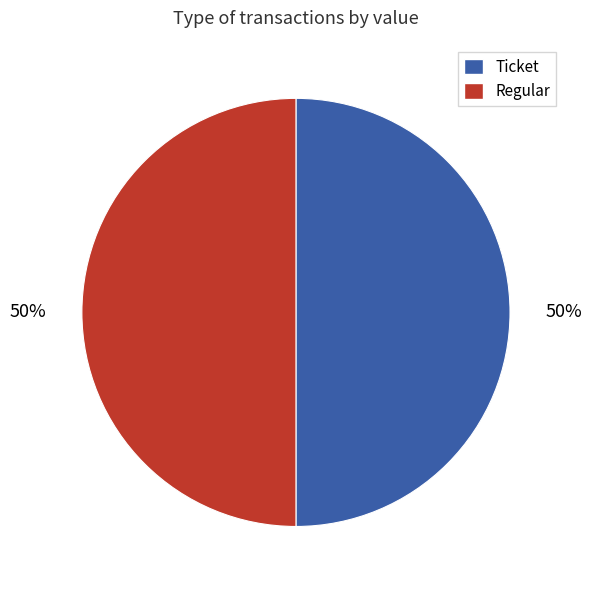

To the nearest percent, what is the average slice percentage?

50%